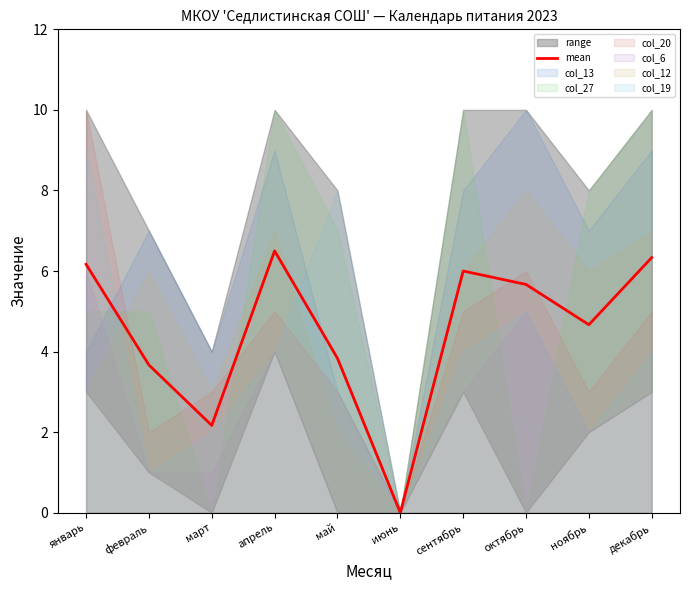

At which category does the data reach its first local peak?

апрель